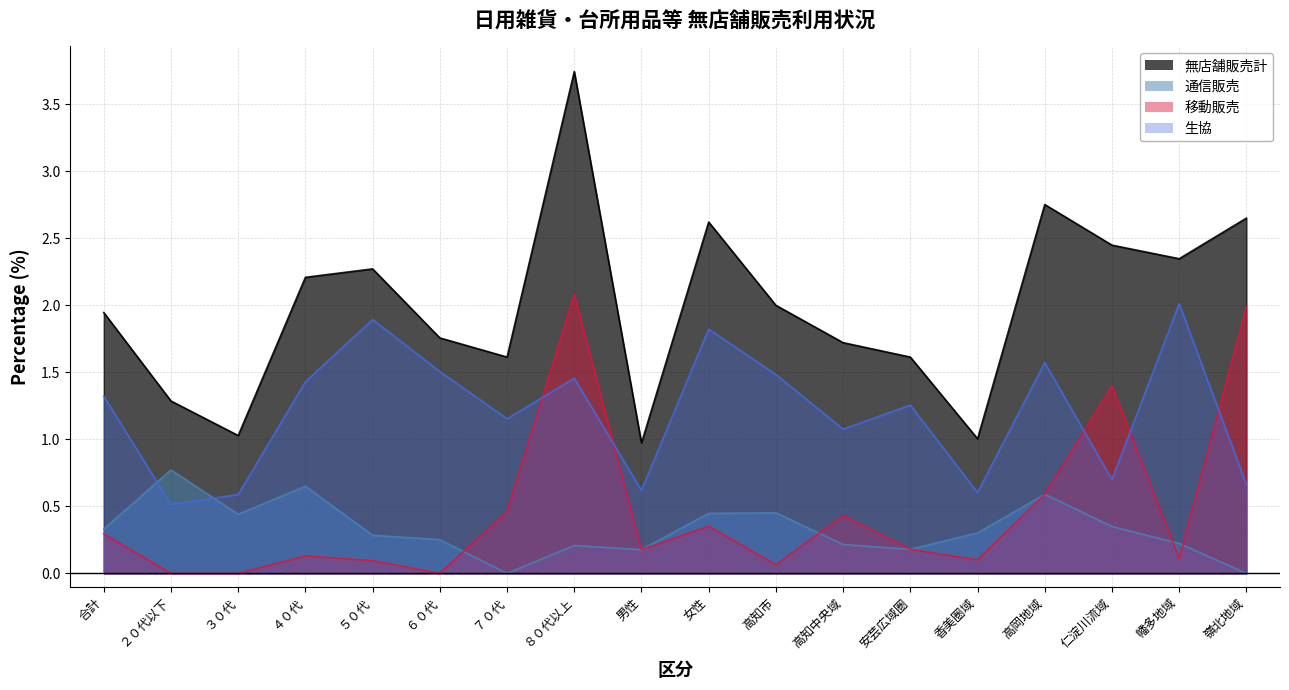

At which category is the sum across all series the highest?

８０代以上